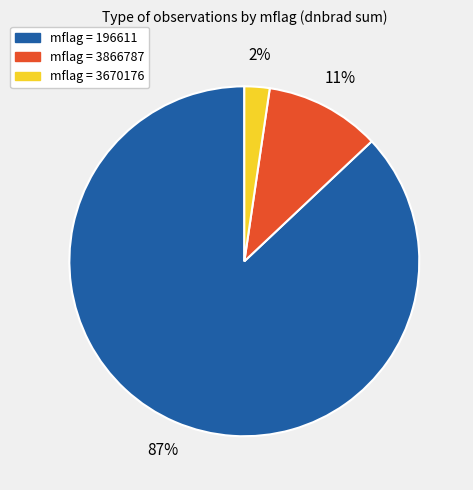

Count the number of slices in the pie.

3